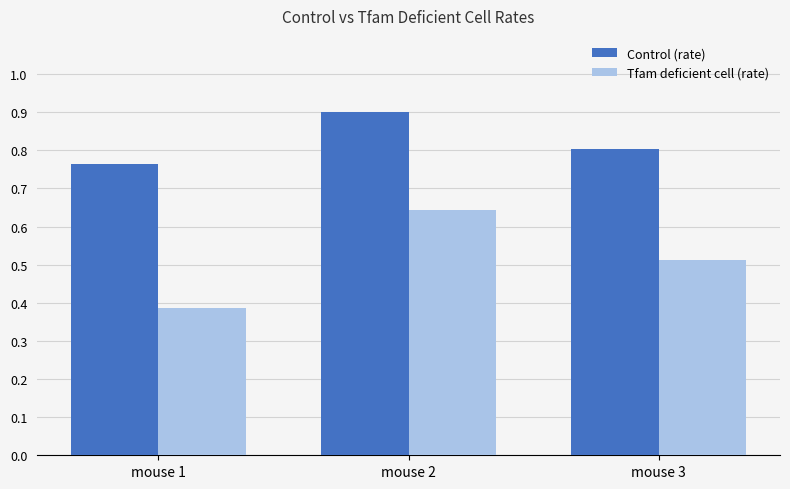

The value of Control (rate) at mouse 1 is 0.8. True or false?

True